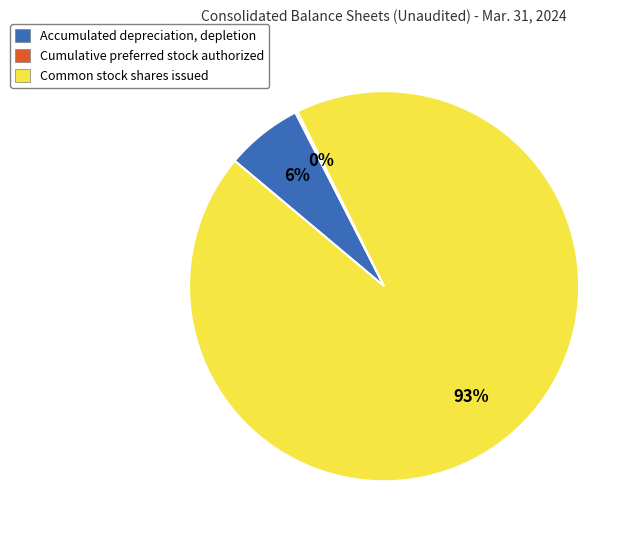

To the nearest percent, what is the combined percentage of Common stock shares issued and Accumulated depreciation, depletion?

100%